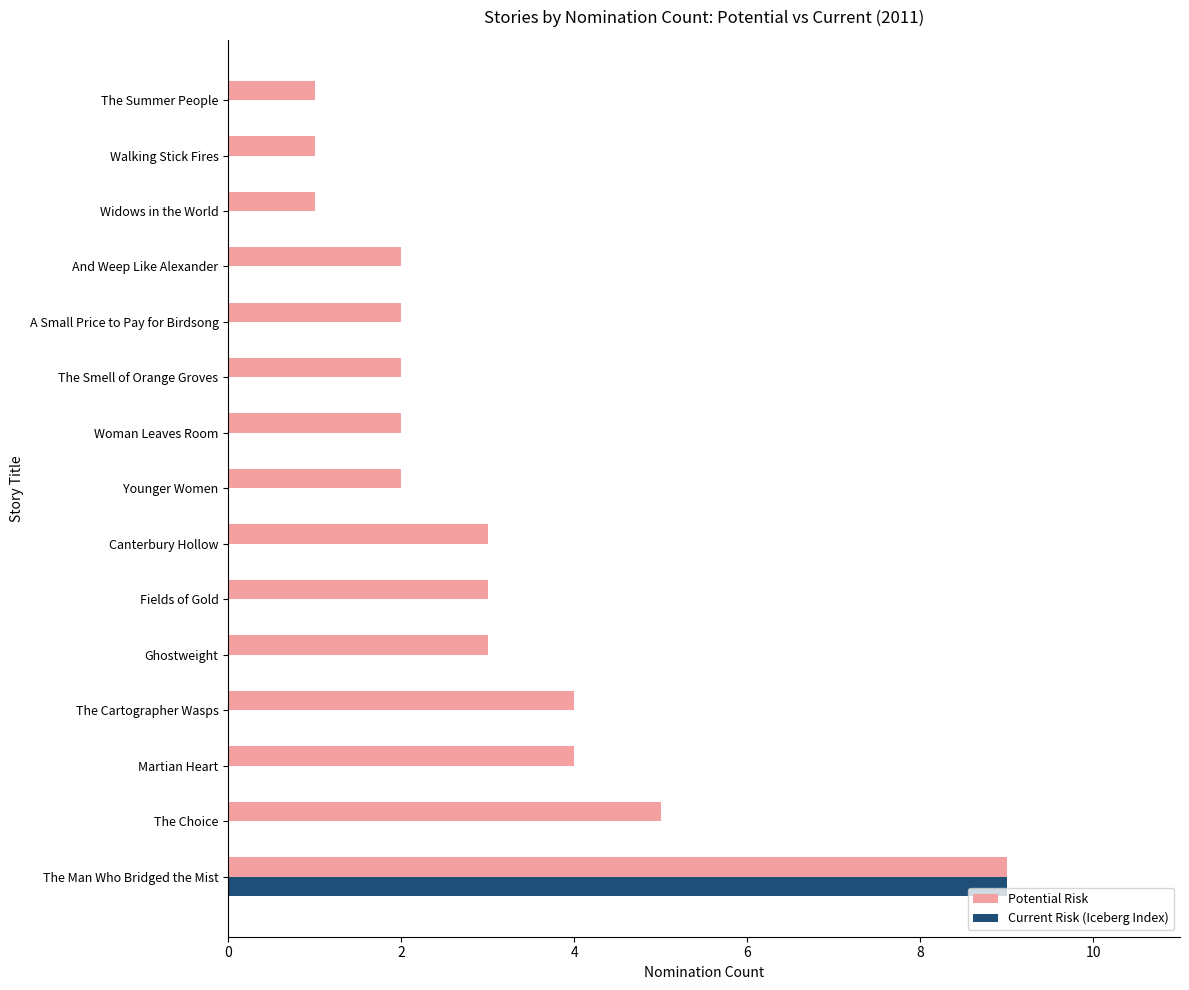

The value of Current Risk (Iceberg Index) at Younger Women is 4. True or false?

False